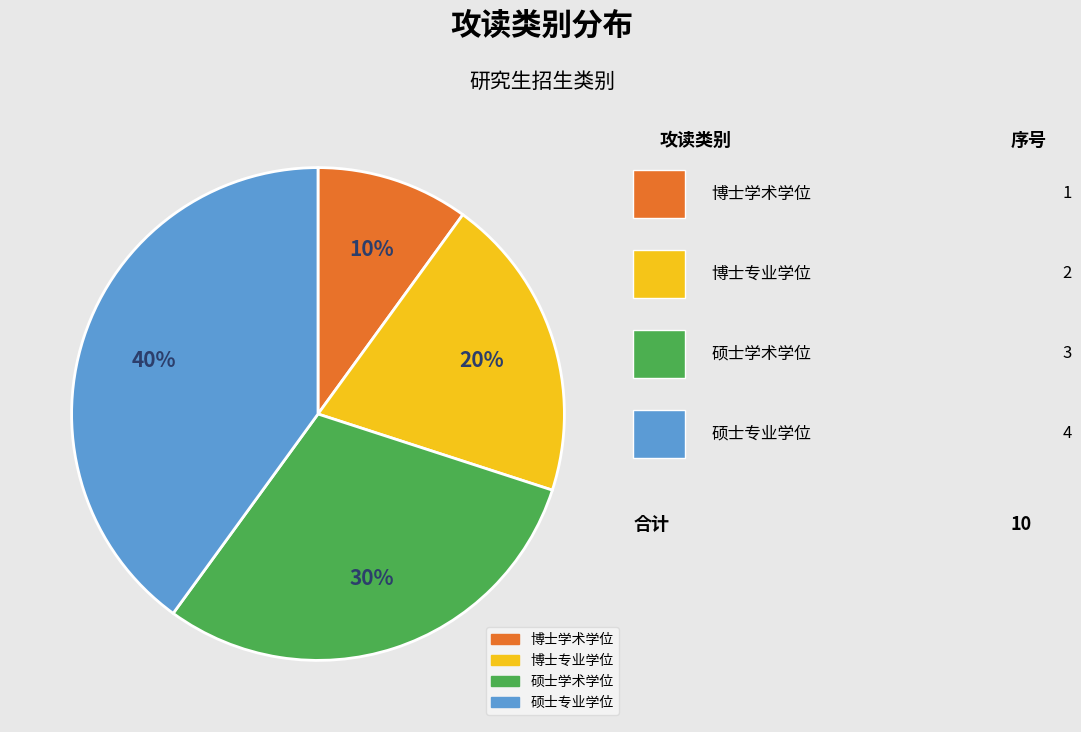

Is the sum of 博士专业学位 and 博士学术学位 greater than half?

No